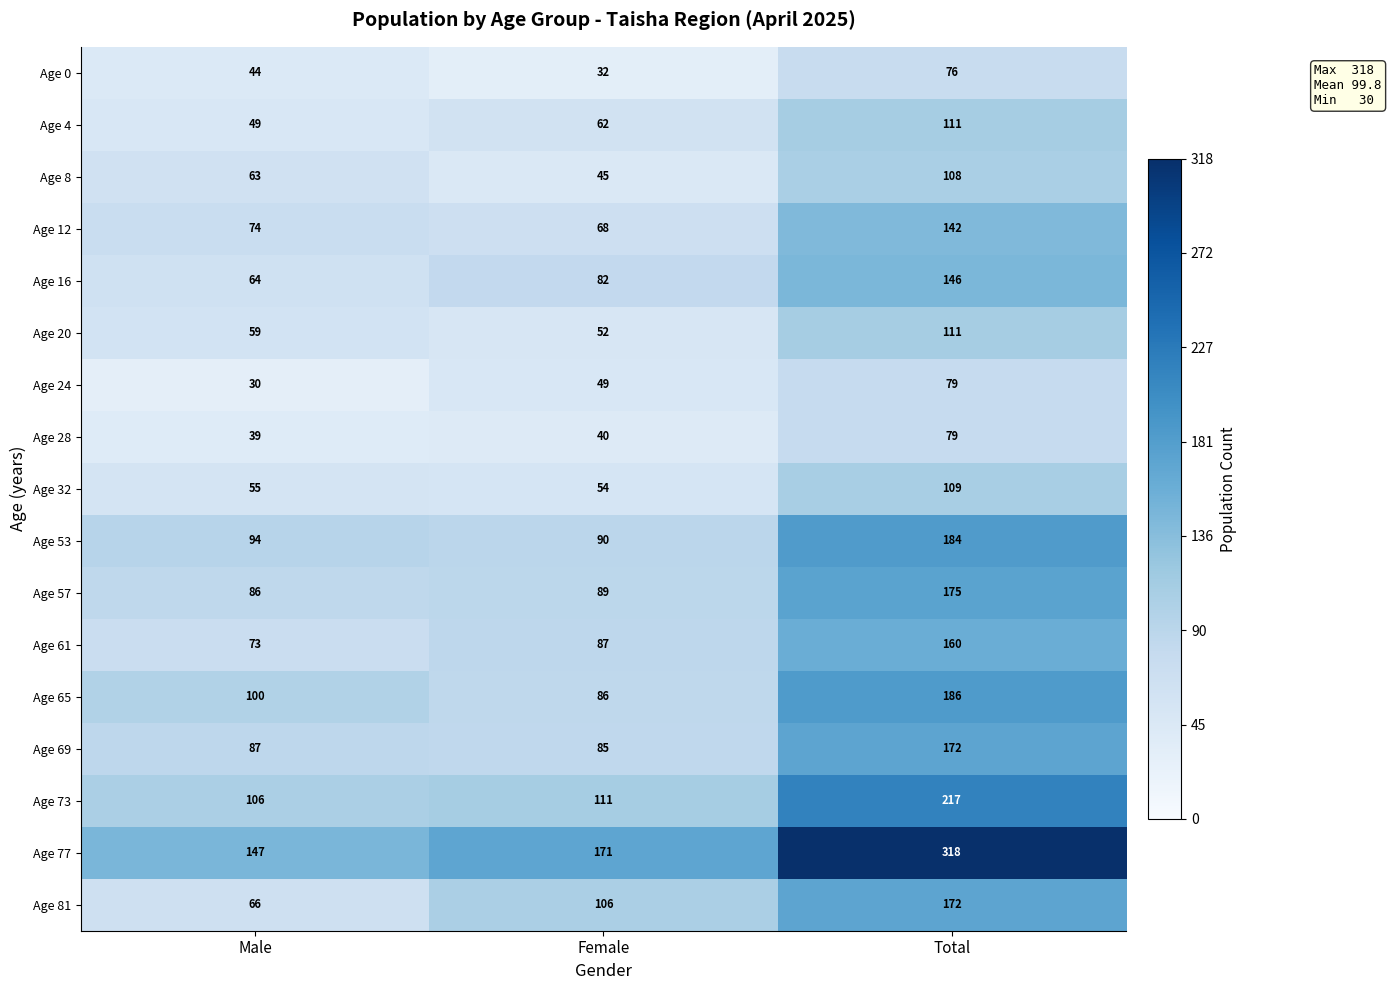

What is the difference between the maximum and minimum values in the Age 57 series?

89